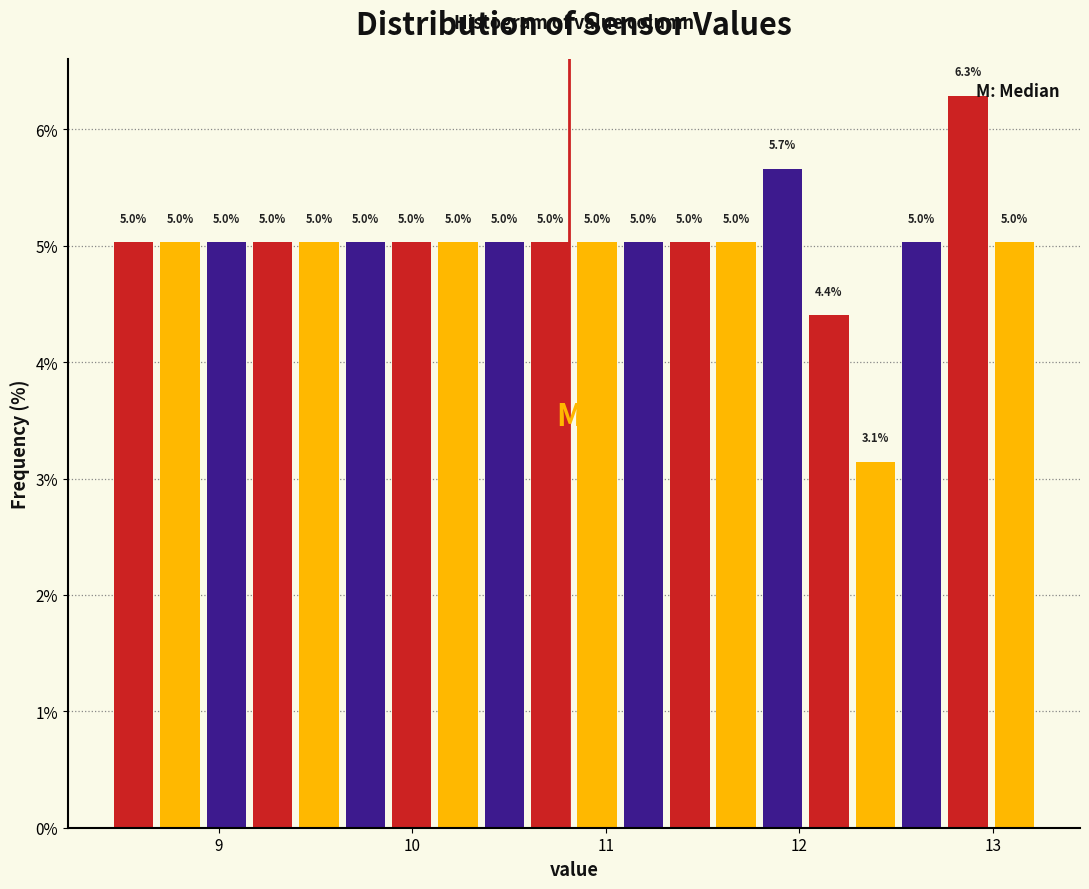

Read against the x-axis, roughly where is the centre of the tallest bar?

12.9